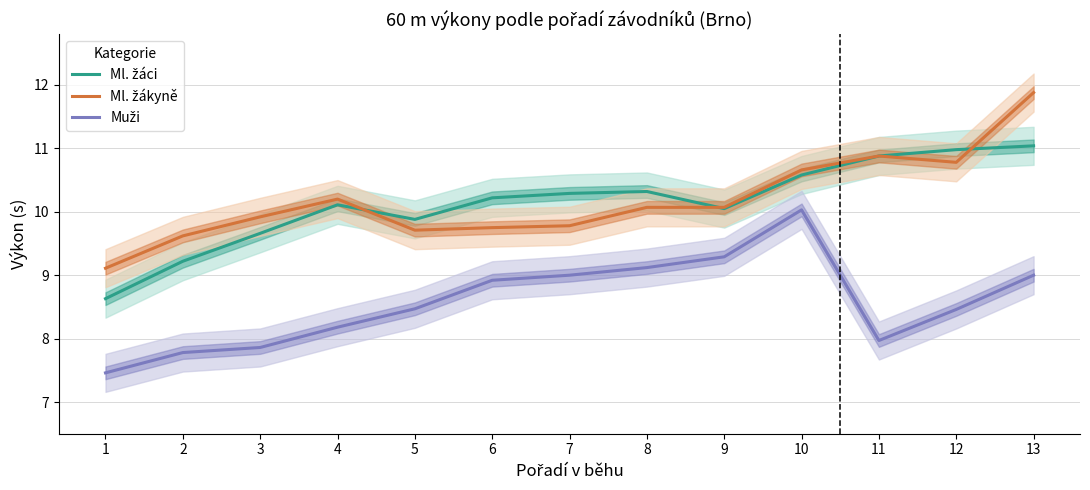

True or false: Ml. žáci and Muži intersect in this chart.

False